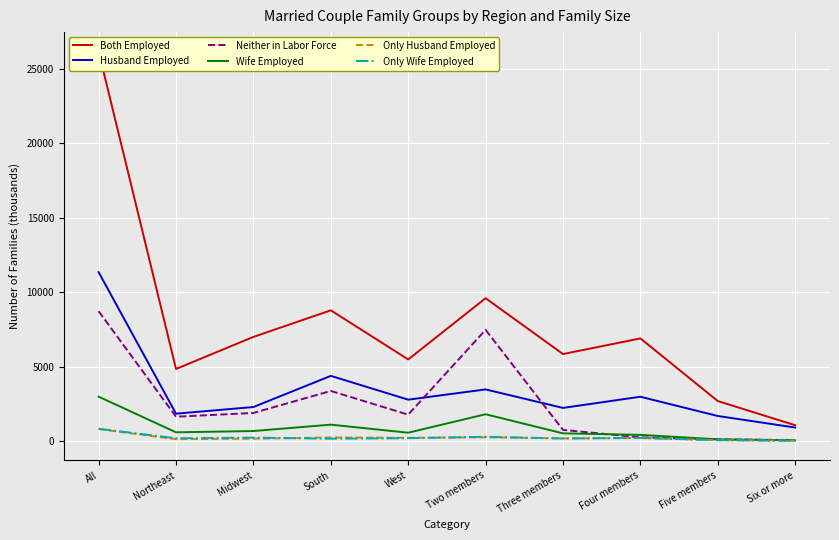

What is the average value of the Neither in Labor Force series?

2621